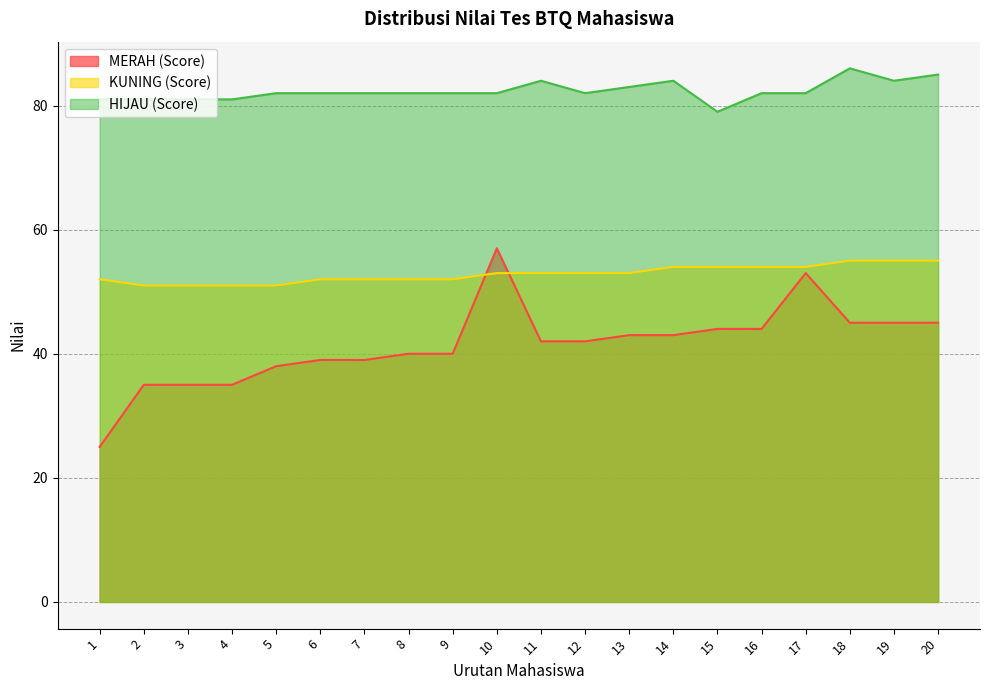

What is the difference between the maximum and second lowest values in the MERAH (Score) series?

22